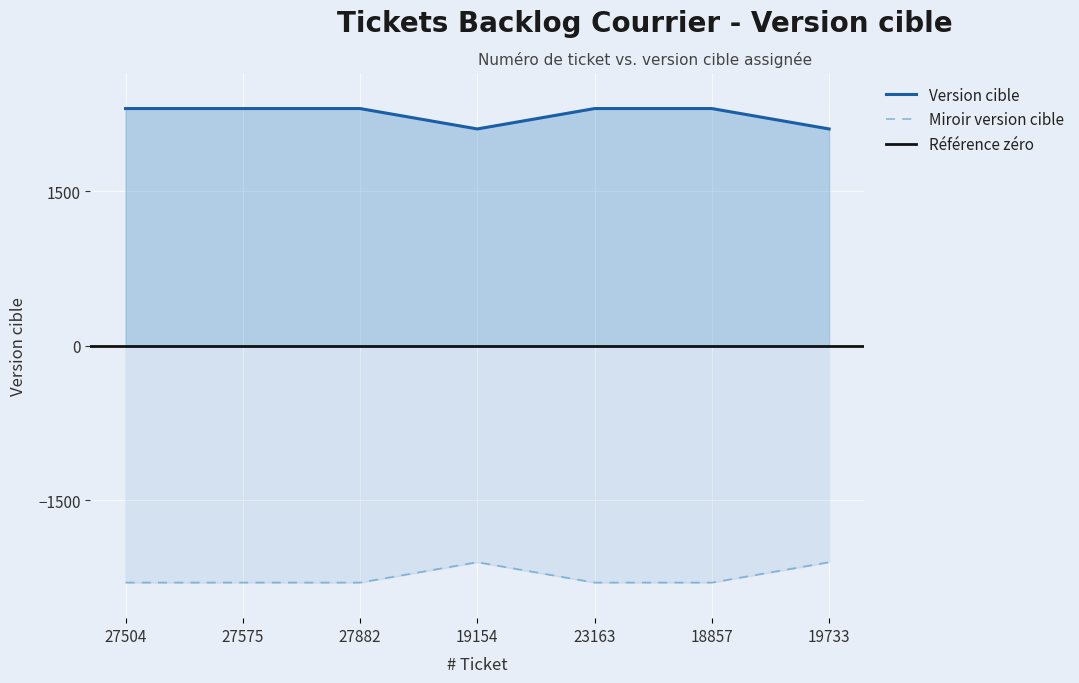

Which has a higher value, 19733 or 27504?

27504